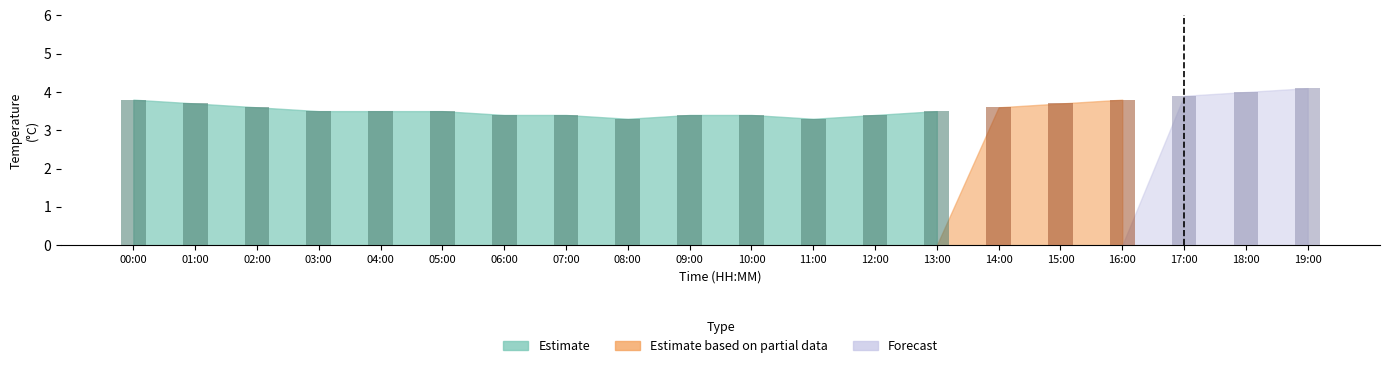

What is the label of the 8th bar from the right?

12:00